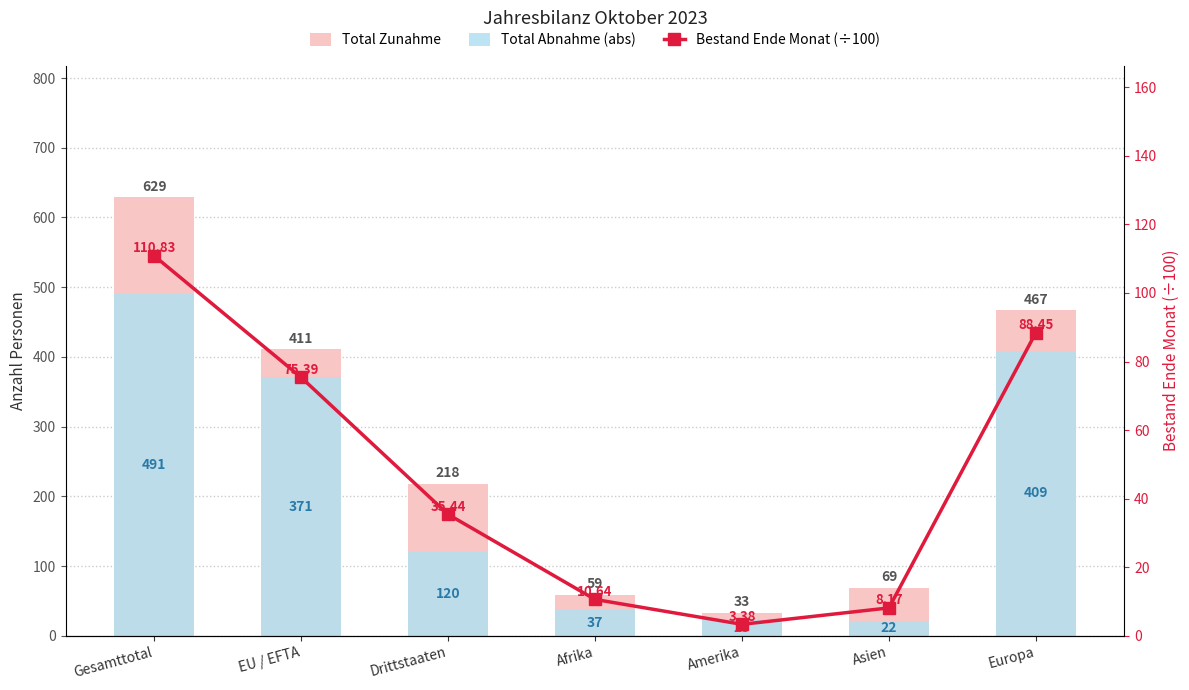

What is the maximum value for Total Abnahme (abs)?

491.0